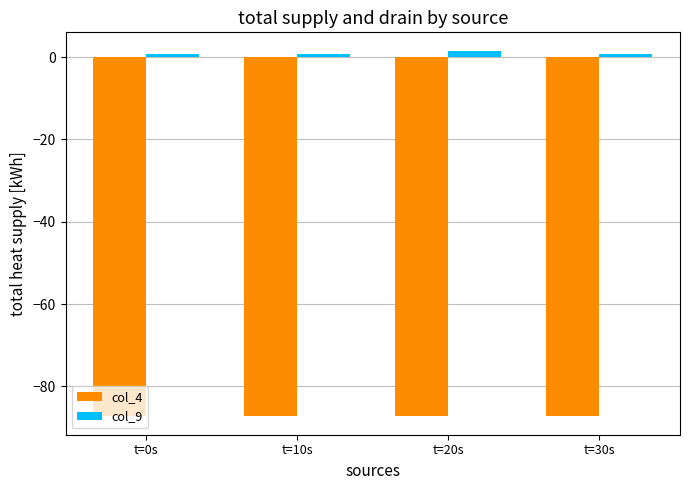

The value of col_4 at t=30s is -113.8. True or false?

False